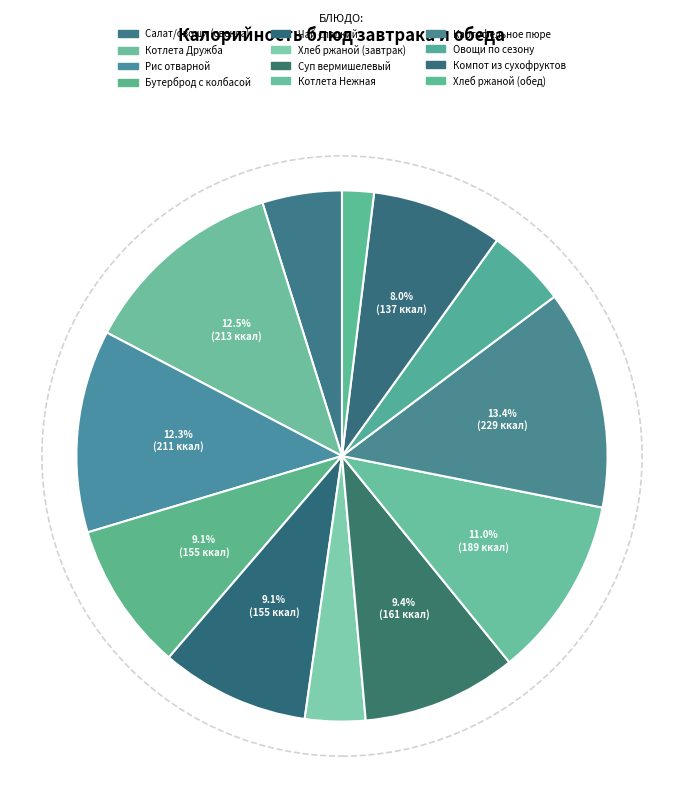

What portion of the pie excludes Хлеб ржаной (завтрак)?

96.3%